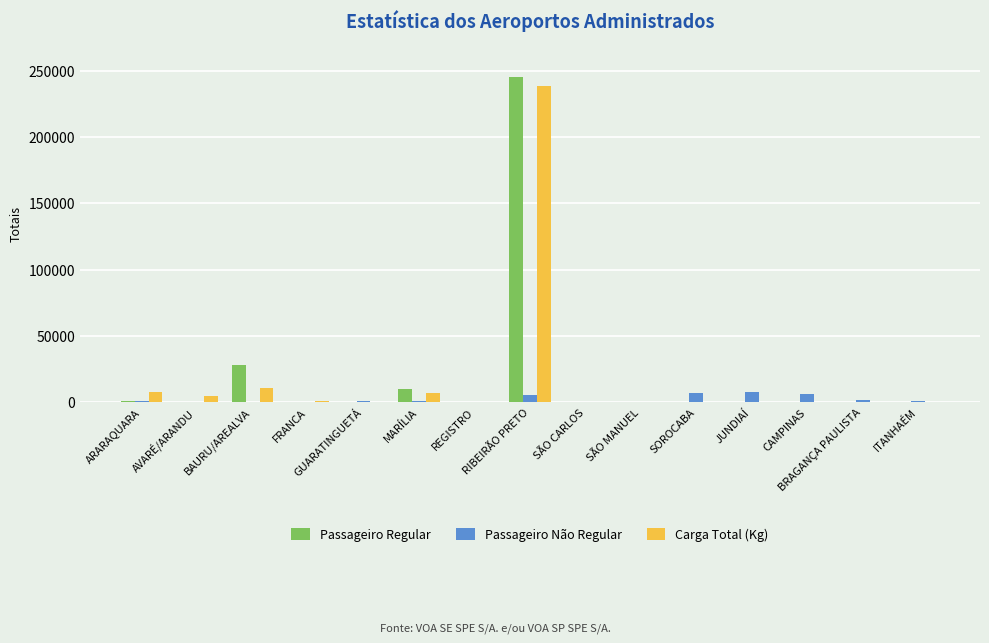

Is the value of Carga Total (Kg) at MARÍLIA greater than the value of Passageiro Não Regular at BAURU/AREALVA?

Yes